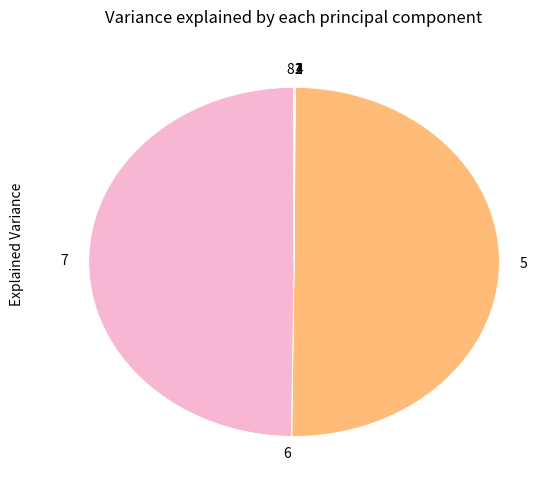

True or false: 7 accounts for 50% of the total.

True